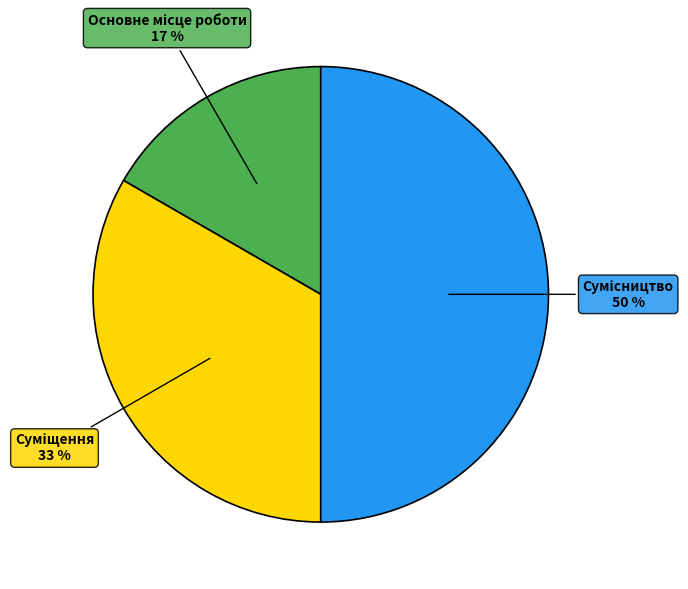

To the nearest percent, what is the difference between the largest and smallest slice percentages?

33%